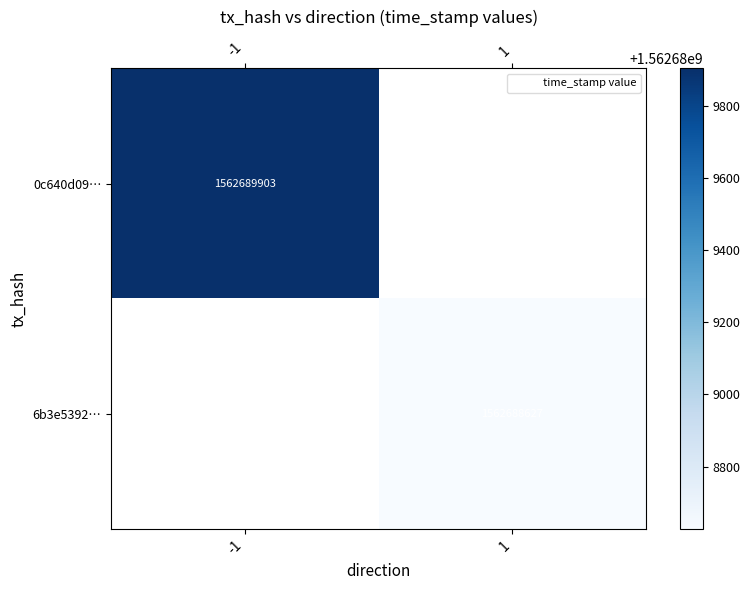

Reading left to right, transcribe all the data shown in this chart.

0c640d09c1abfb0bf711f81d92be02642c3e116: direction=-1	time_stamp=1562689903
6b3e5392de9e4322aa1969d079900f608c23bcd: direction=1	time_stamp=1562688627